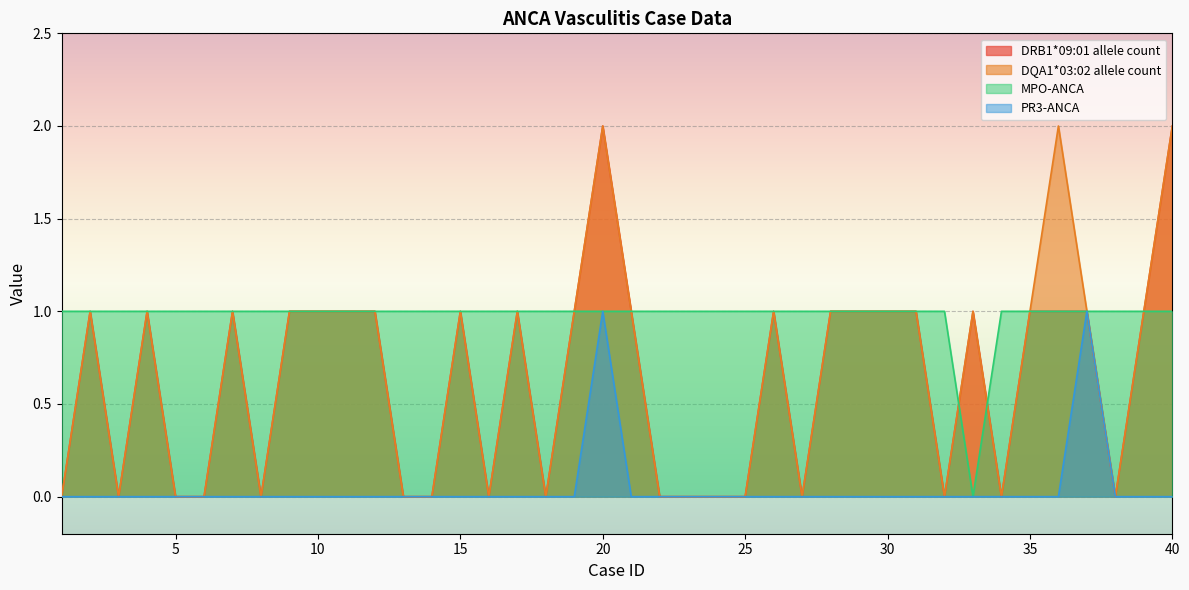

Reading left to right, what are all the values shown in this chart?

DRB1*09:01 allele count: 0	1	0	1	0	0	1	0	1	1	1	1	0	0	1	0	1	0	1	2	1	0	0	0	0	1	0	1	1	1	1	0	1	0	1	1	1	0	1	2
DQA1*03:02 allele count: 0	1	0	1	0	0	1	0	1	1	1	1	0	0	1	0	1	0	1	2	1	0	0	0	0	1	0	1	1	1	1	0	1	0	1	2	1	0	1	2
MPO-ANCA: 1	1	1	1	1	1	1	1	1	1	1	1	1	1	1	1	1	1	1	1	1	1	1	1	1	1	1	1	1	1	1	1	0	1	1	1	1	1	1	1
PR3-ANCA: 0	0	0	0	0	0	0	0	0	0	0	0	0	0	0	0	0	0	0	1	0	0	0	0	0	0	0	0	0	0	0	0	0	0	0	0	1	0	0	0